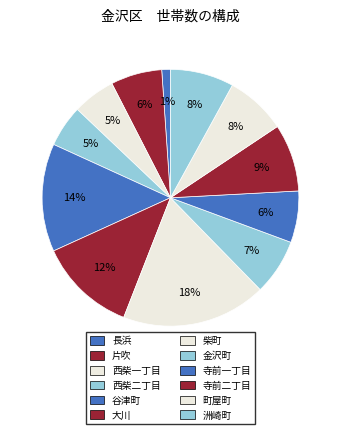

Rank the categories by value from lowest to highest.

長浜, 西柴二丁目, 西柴一丁目, 片吹, 寺前一丁目, 金沢町, 町屋町, 洲崎町, 寺前二丁目, 大川, 谷津町, 柴町